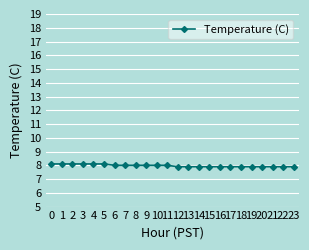

Reading right to left, extract all data points from this chart.

7.9	7.9	7.9	7.9	7.9	7.9	7.9	7.9	7.9	7.9	7.9	7.9	8.0	8.0	8.0	8.0	8.0	8.0	8.1	8.1	8.1	8.1	8.1	8.1